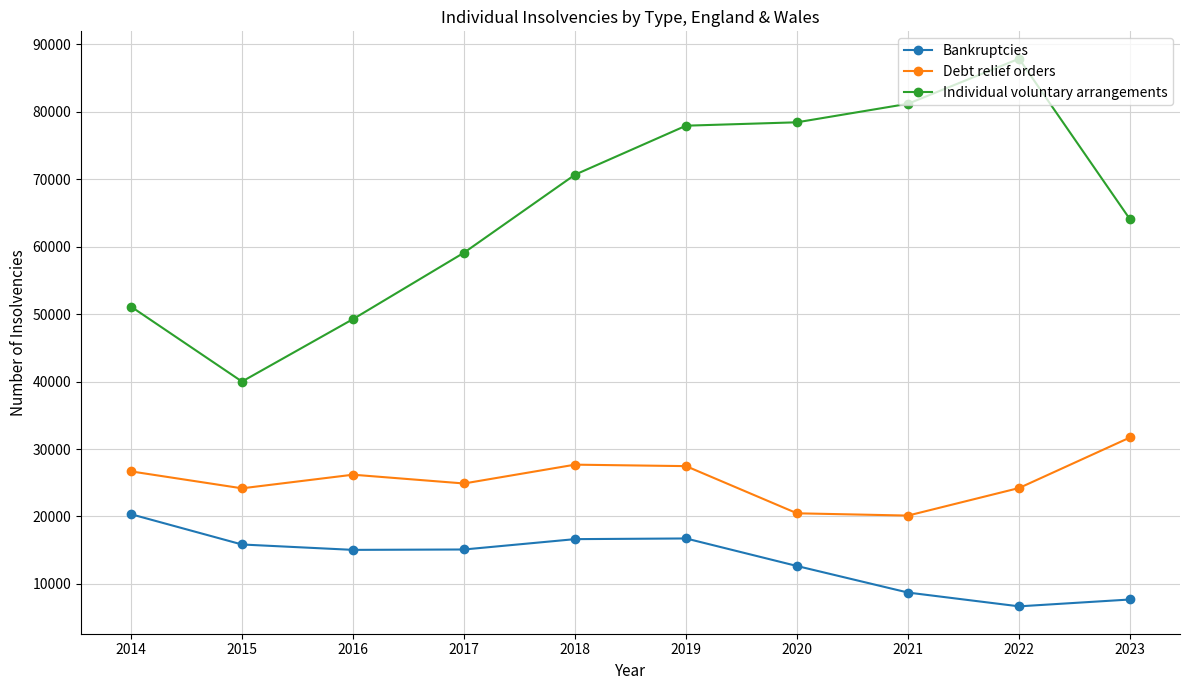

At which label does Debt relief orders first exceed 26196?

2014